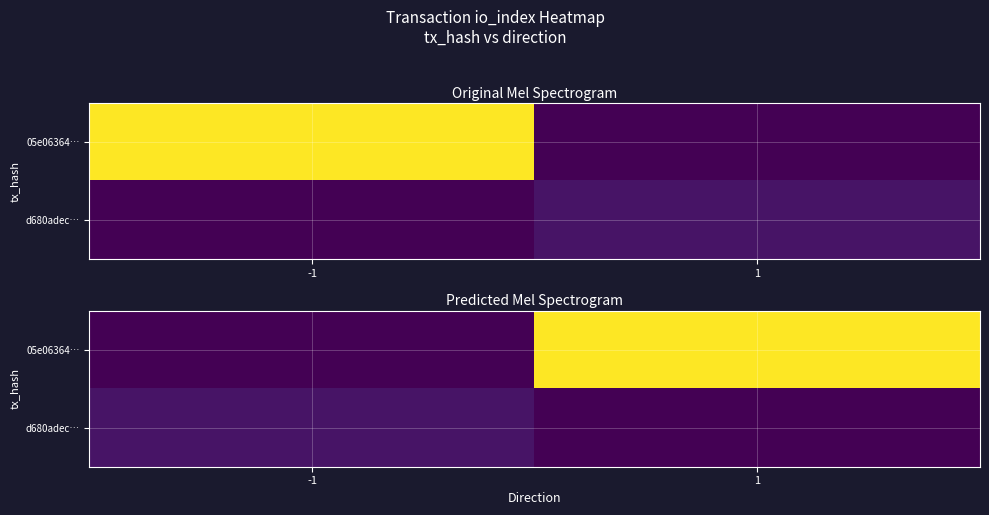

At which category does the chart reach its peak across all series?

1